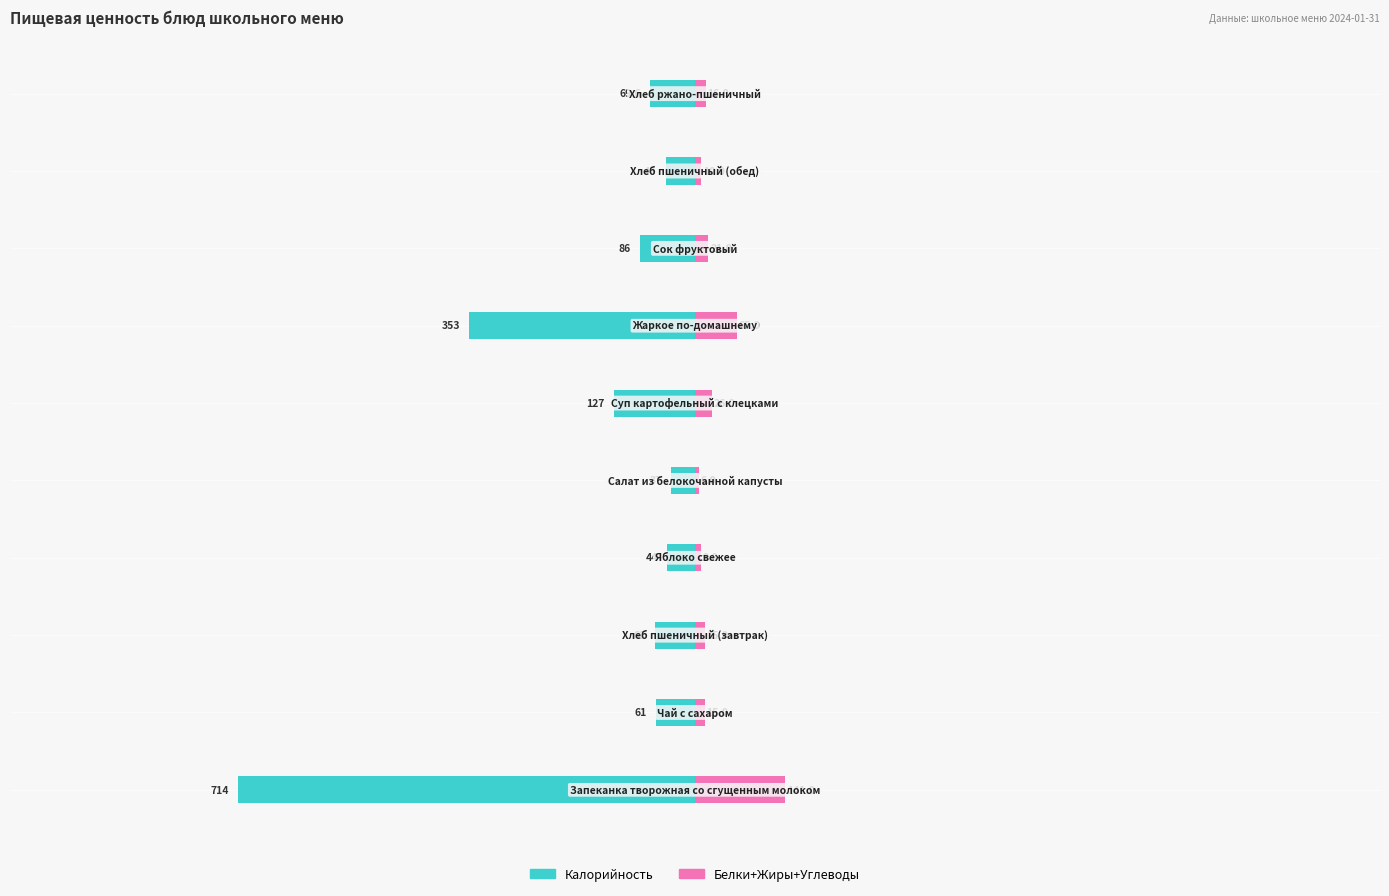

Which series has the largest range (max minus min)?

Калорийность